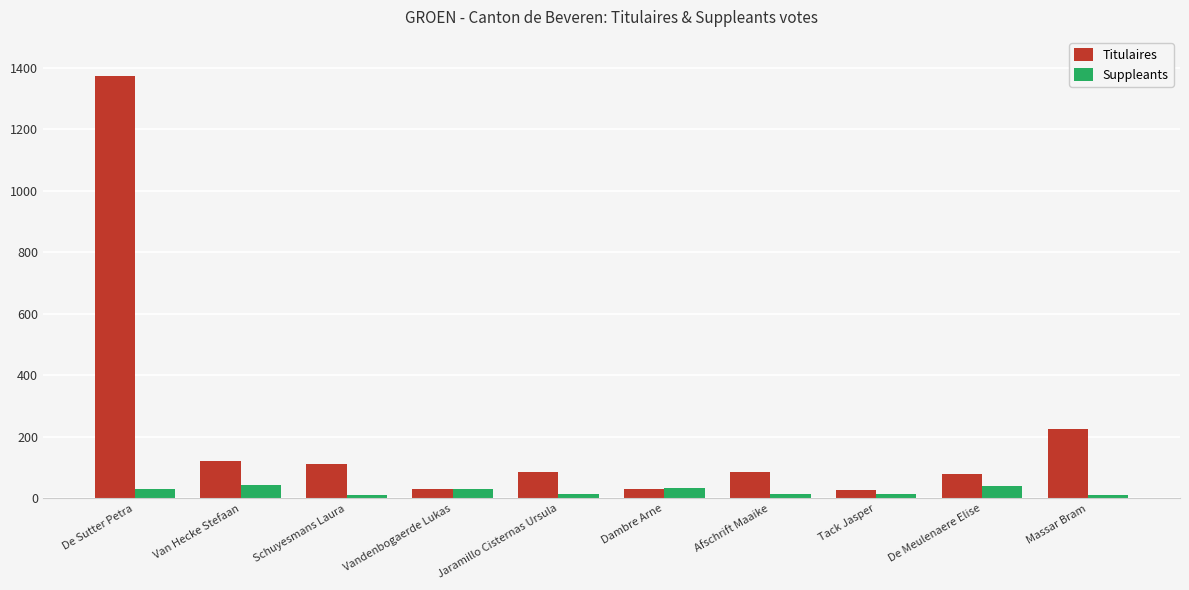

What is the greatest value displayed?

1373